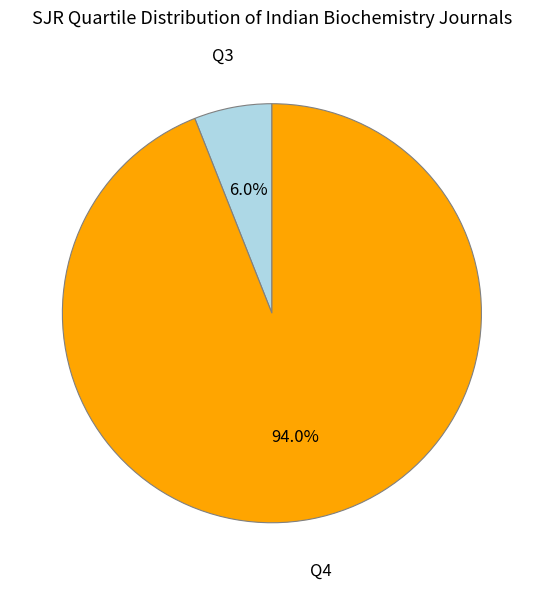

What percentage is the Q3 slice, to the nearest percent?

6%